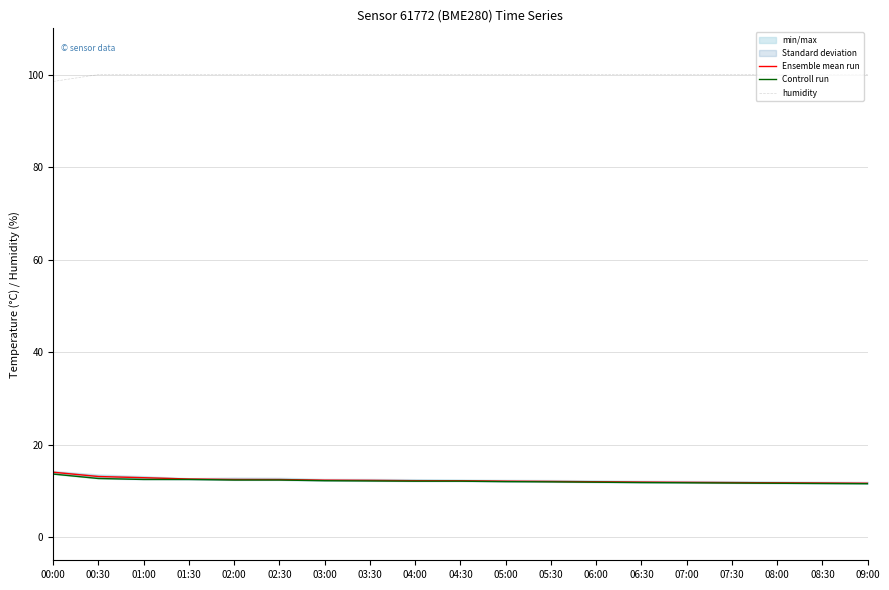

Reading left to right, extract all data points from this chart.

Ensemble mean run: 14.0	13.1	12.8	12.6	12.5	12.5	12.3	12.3	12.2	12.2	12.1	12.1	12.0	11.9	11.8	11.8	11.8	11.7	11.7
Controll run: 13.6	12.7	12.5	12.5	12.3	12.3	12.2	12.2	12.1	12.1	12.0	11.9	11.9	11.8	11.8	11.7	11.7	11.6	11.6
humidity: 98.5	100.0	100.0	100.0	100.0	100.0	100.0	100.0	100.0	100.0	100.0	100.0	100.0	100.0	100.0	100.0	100.0	100.0	100.0